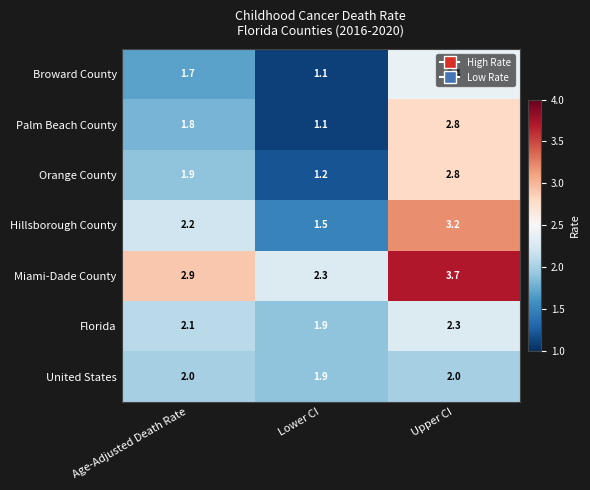

How many categories are shown in the chart?

3